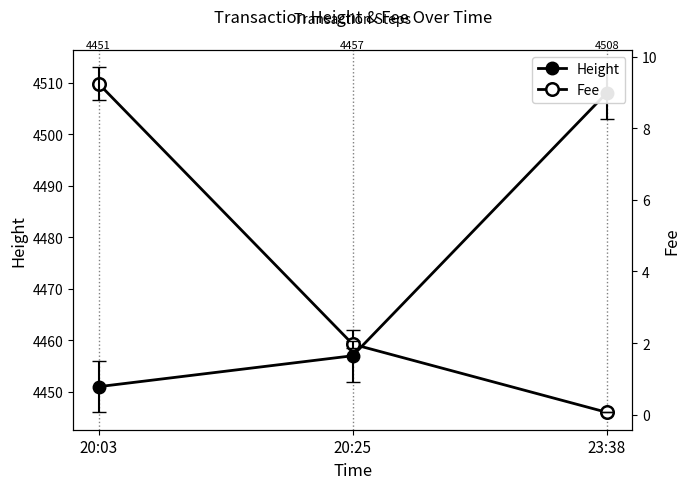

Rank the series by their average value, from highest to lowest.

Height, Fee